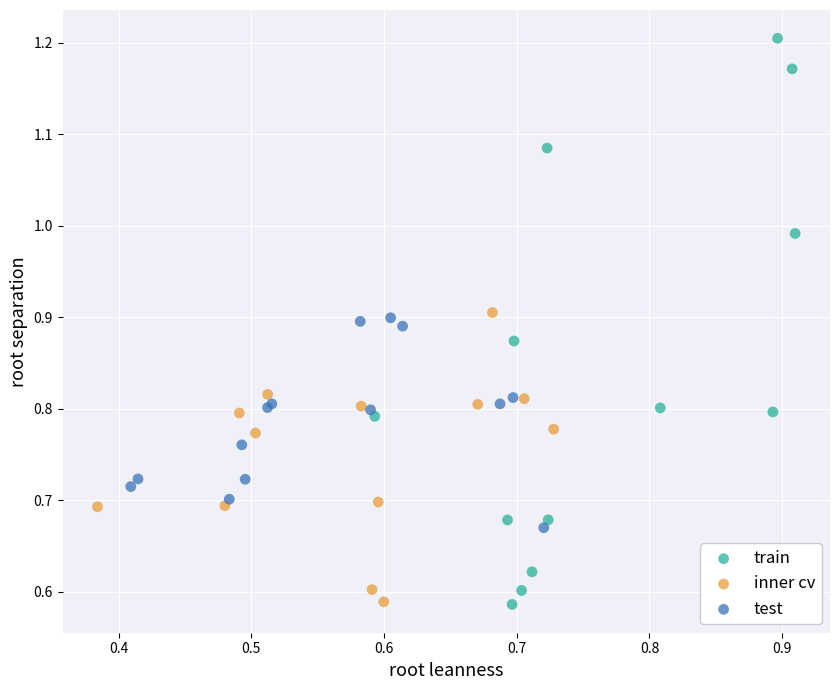

Which series has the largest Y range (max minus min)?

train